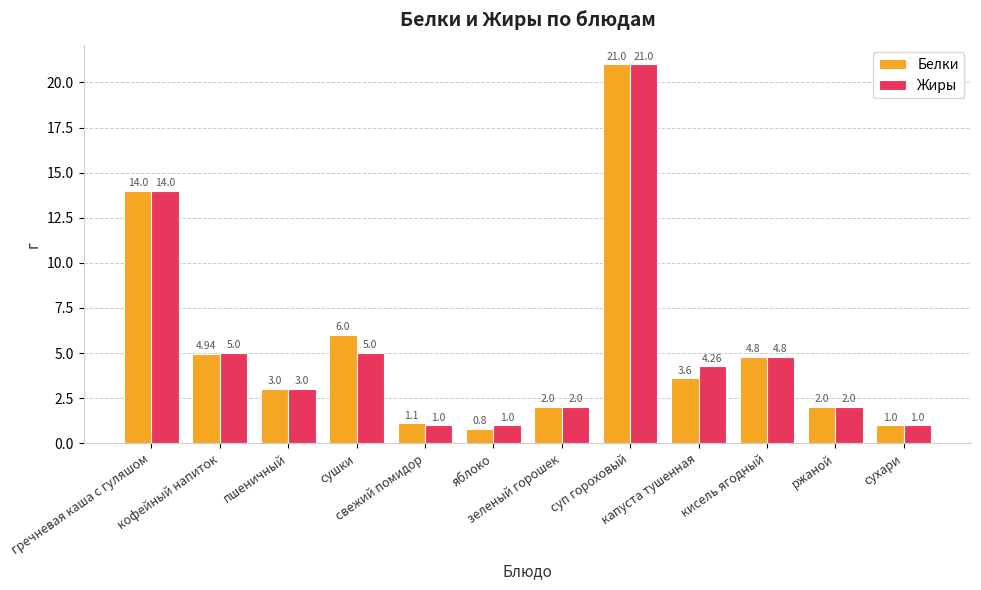

At how many categories does at least one series exceed 13?

2